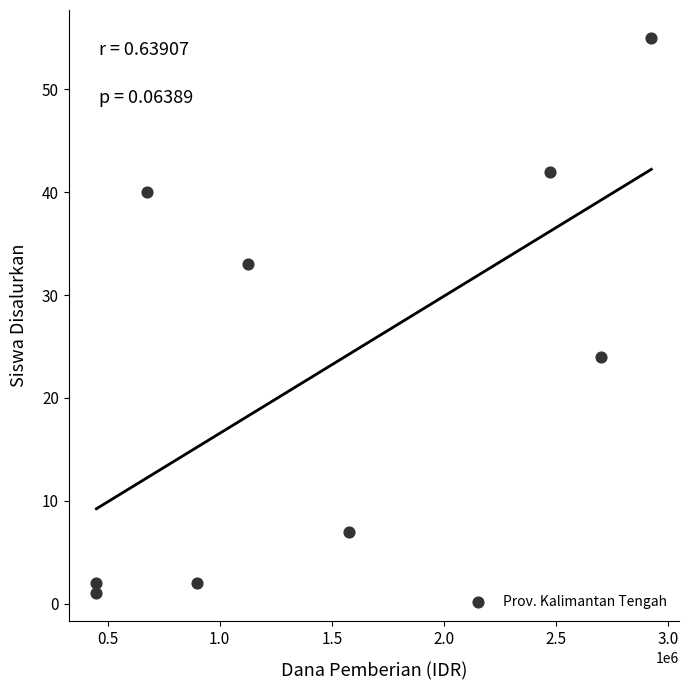

What Y value in the scatter plot is closest to 28?

24